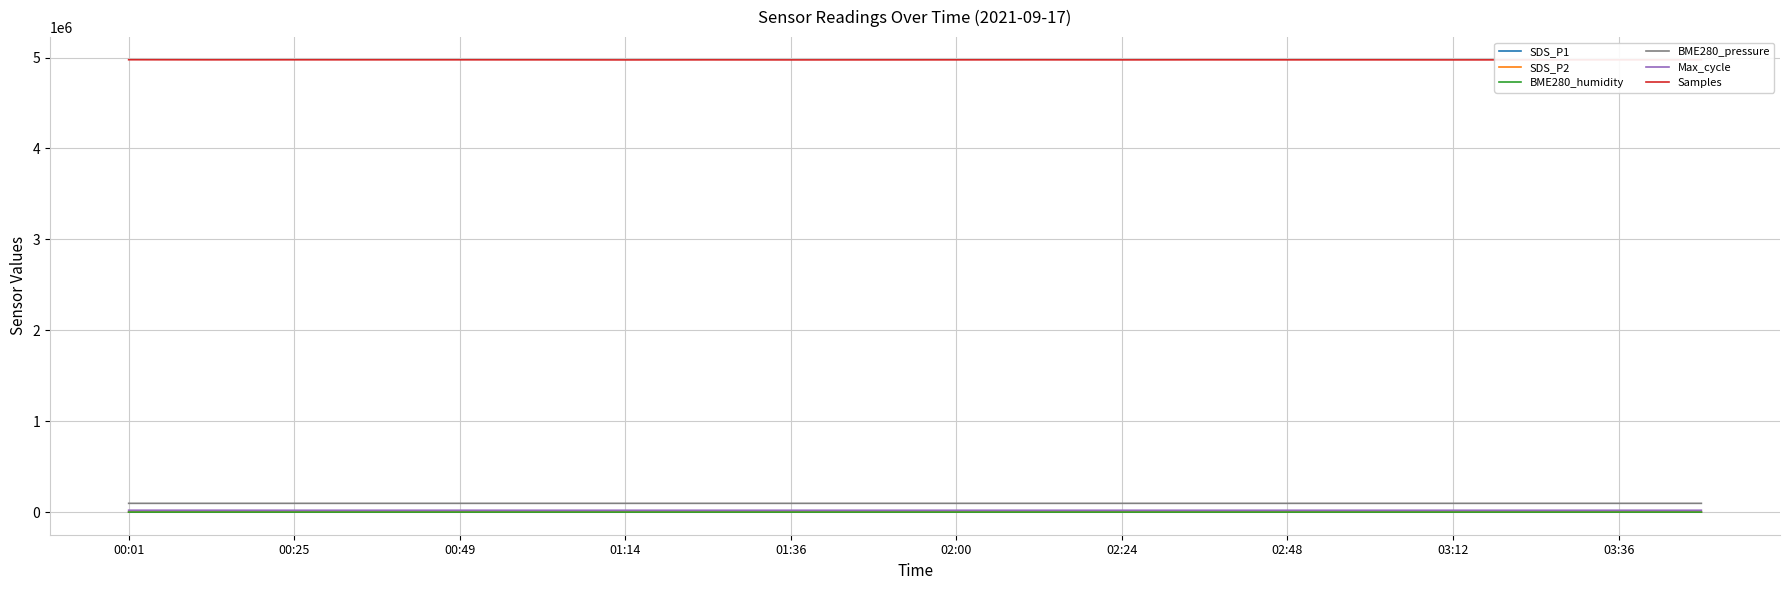

True or false: BME280_humidity and SDS_P2 cross at least once.

False